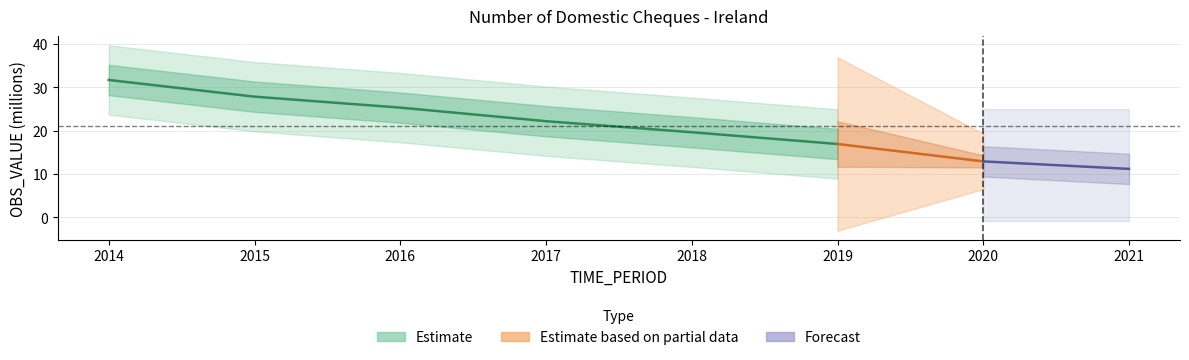

Reading left to right, extract all data points from this chart.

31.7	27.9	25.3	22.2	19.7	16.9	12.9	11.2